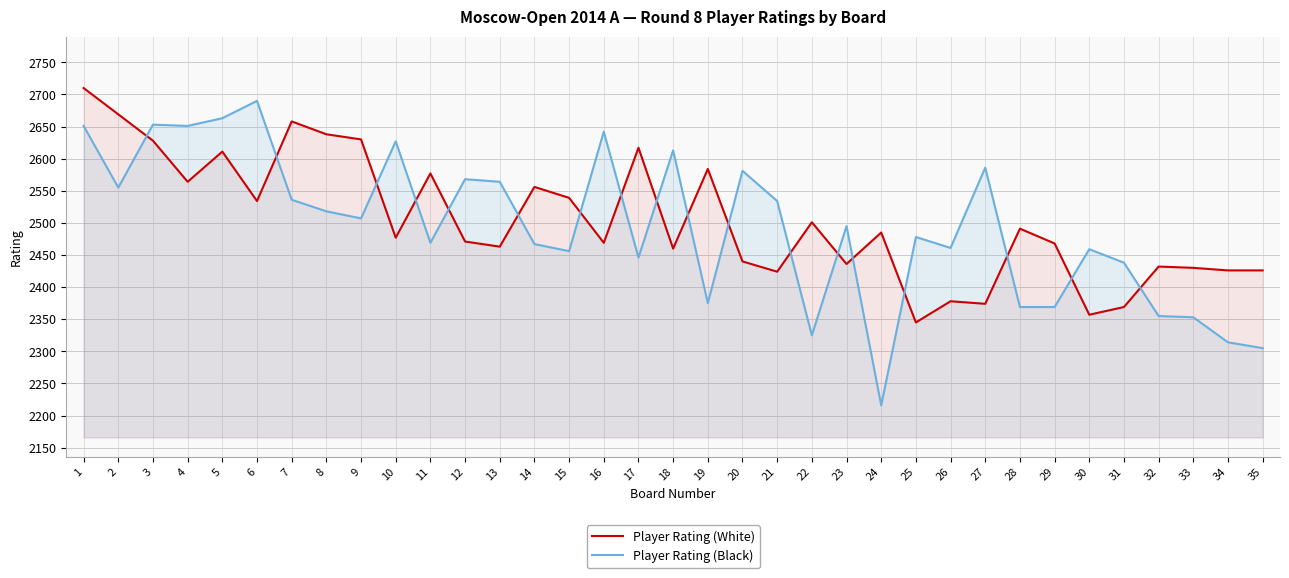

True or false: Player Rating (White) has a value of 2617 at 17.

True